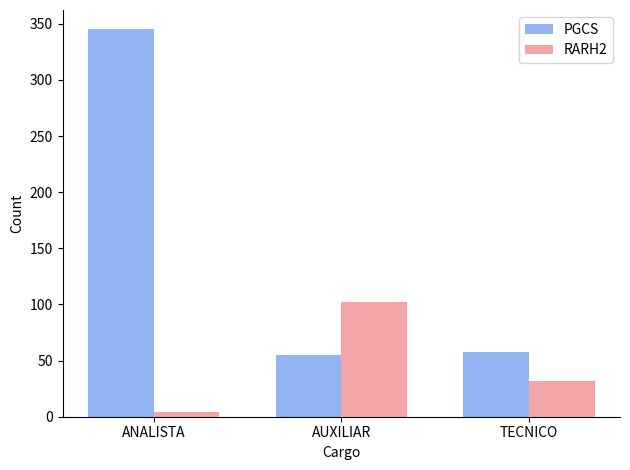

What is the value of the PGCS bar at the 3rd from the left?

58